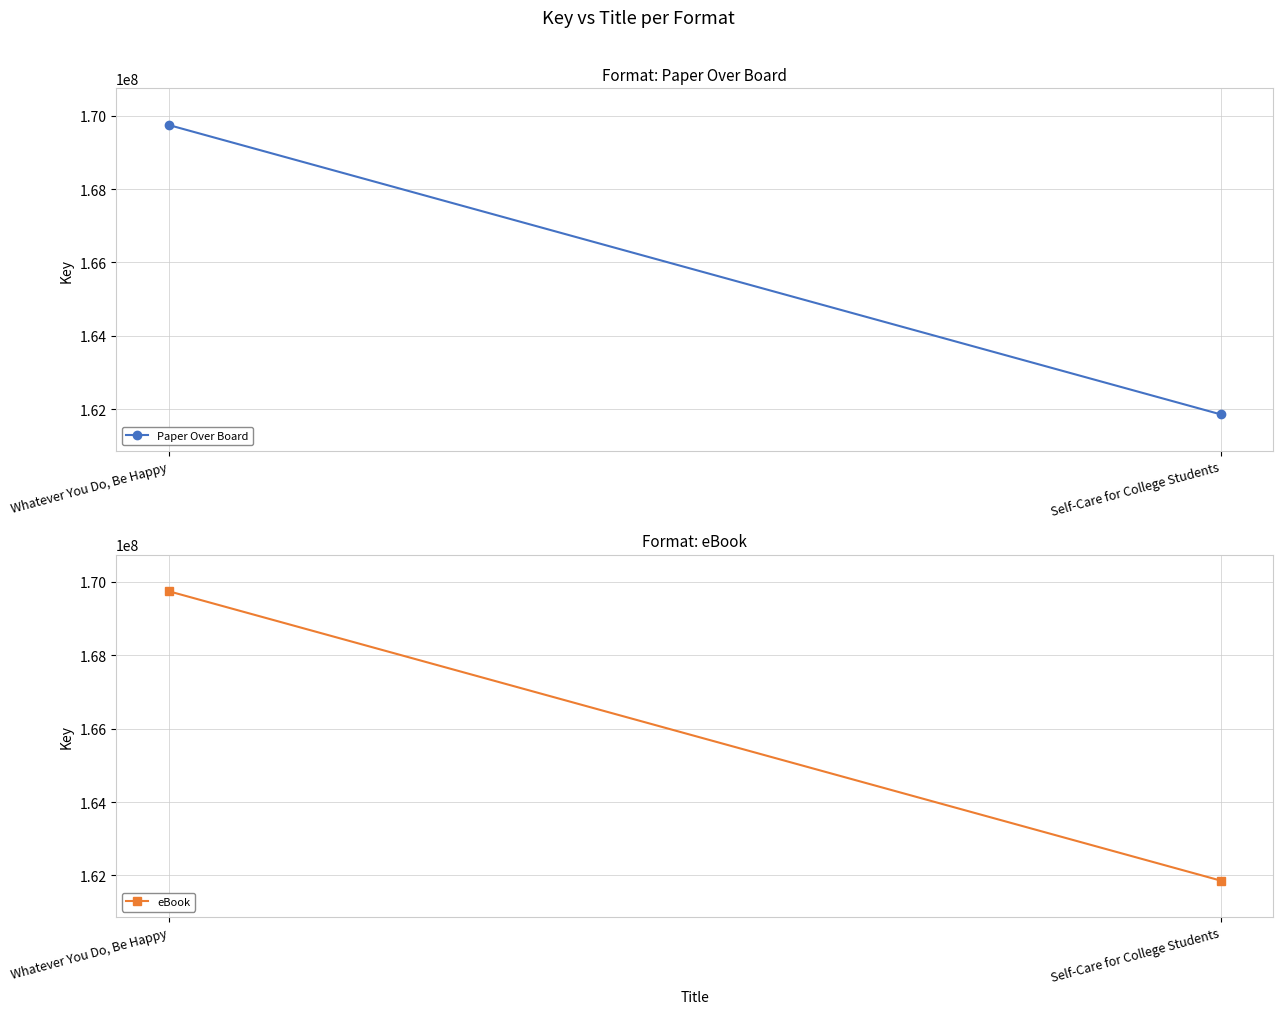

Reading left to right, list all the values displayed in this chart.

Paper Over Board: Whatever You Do, Be Happy=169747667	Self-Care for College Students=161860574
eBook: Whatever You Do, Be Happy=169747667	Self-Care for College Students=161860574